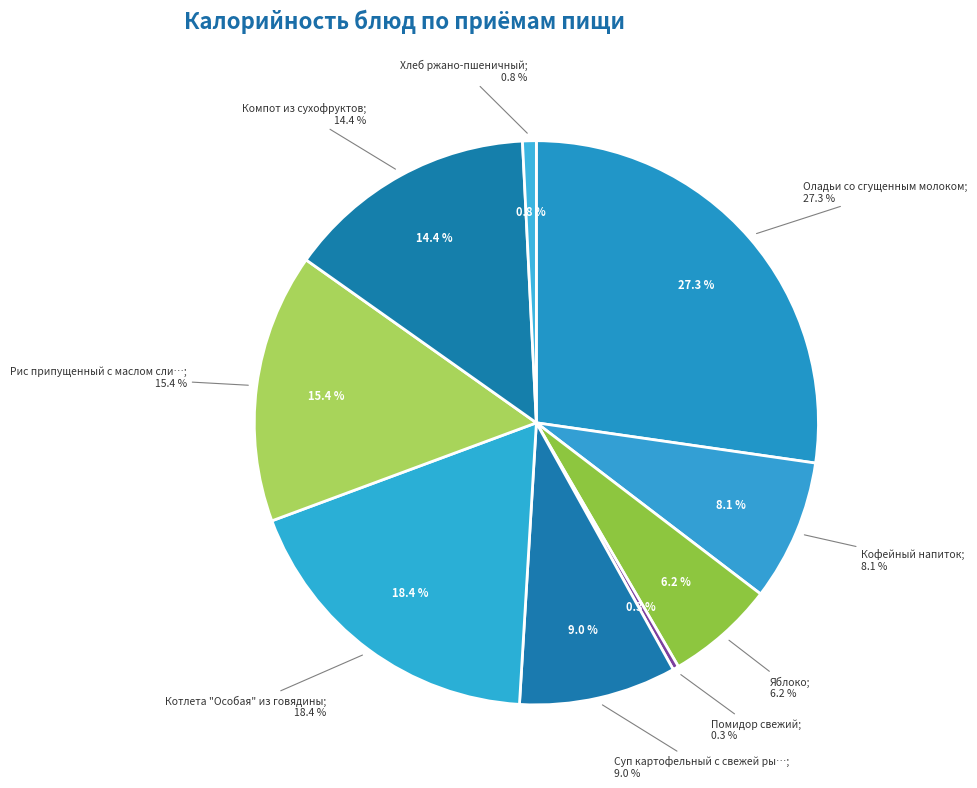

Between Хлеб ржано-пшеничный and Яблоко, which is larger?

Яблоко